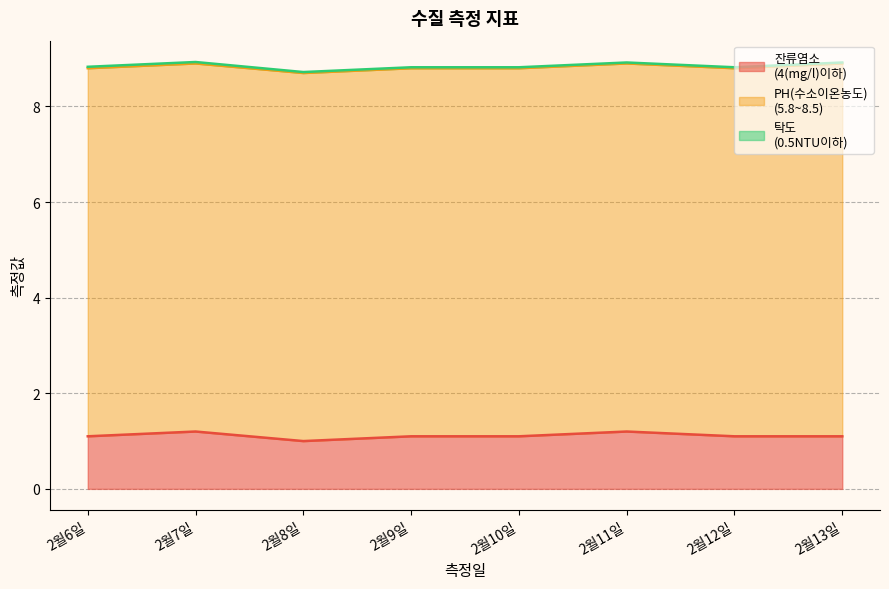

Which label corresponds to the smallest value in the chart?

2월8일